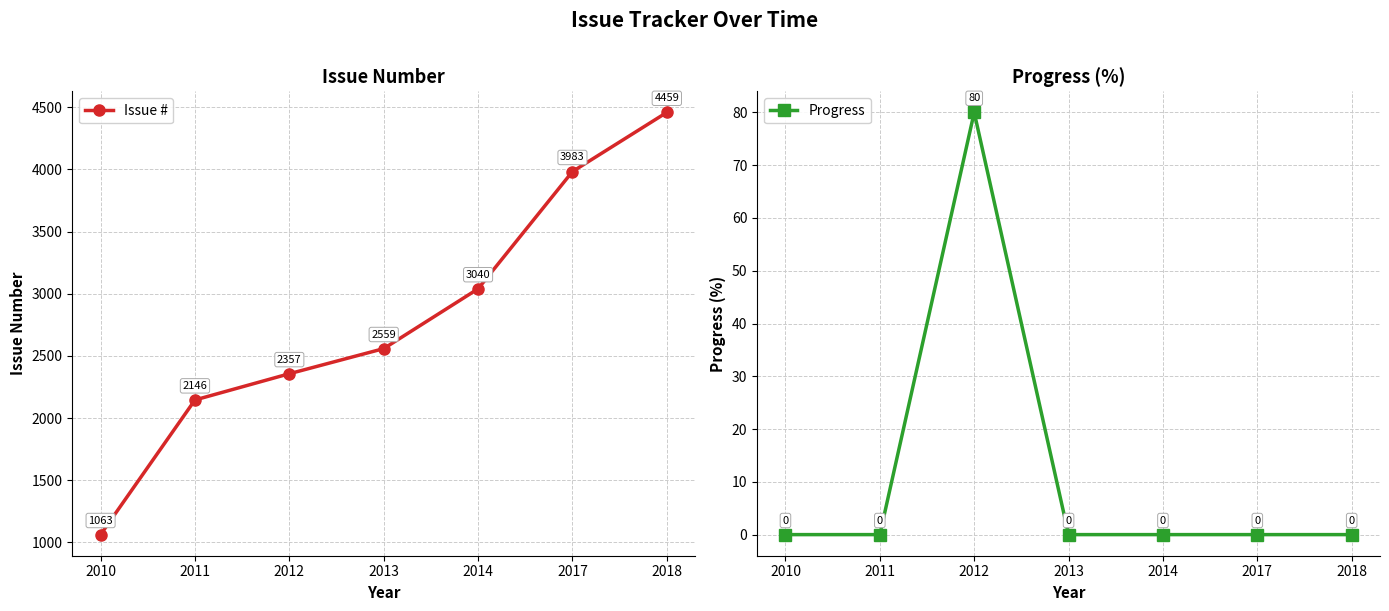

Which has a higher value, 2013 or 2010?

2013